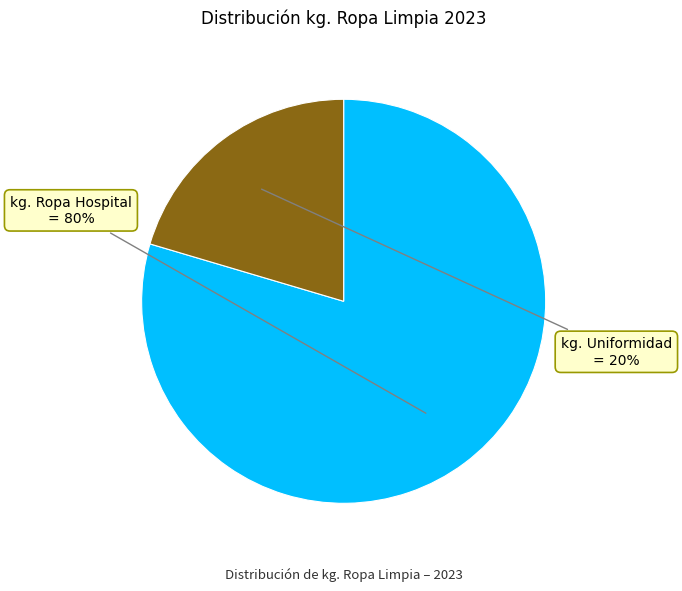

Combined, do kg. Uniformidad and kg. Ropa Hospital account for over 50%?

Yes